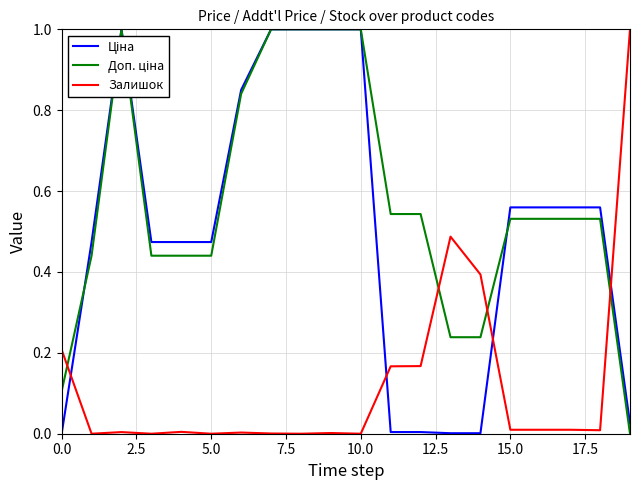

What is the greatest value displayed?

1.0